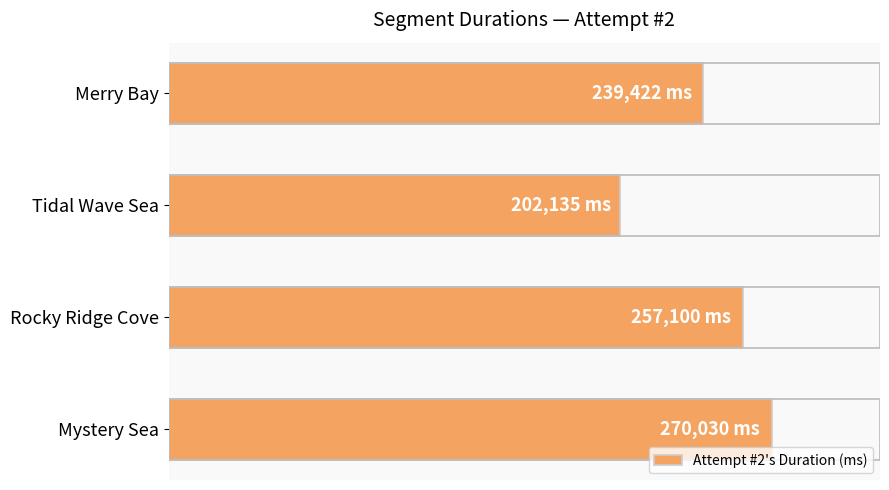

Does the chart contain any negative values?

No